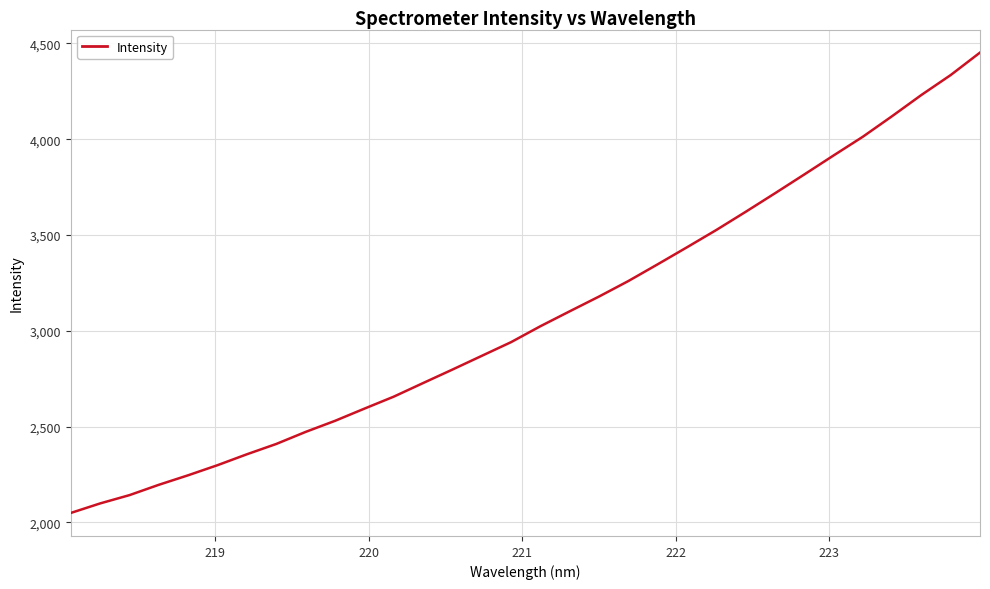

What is the smallest value displayed?

2048.9